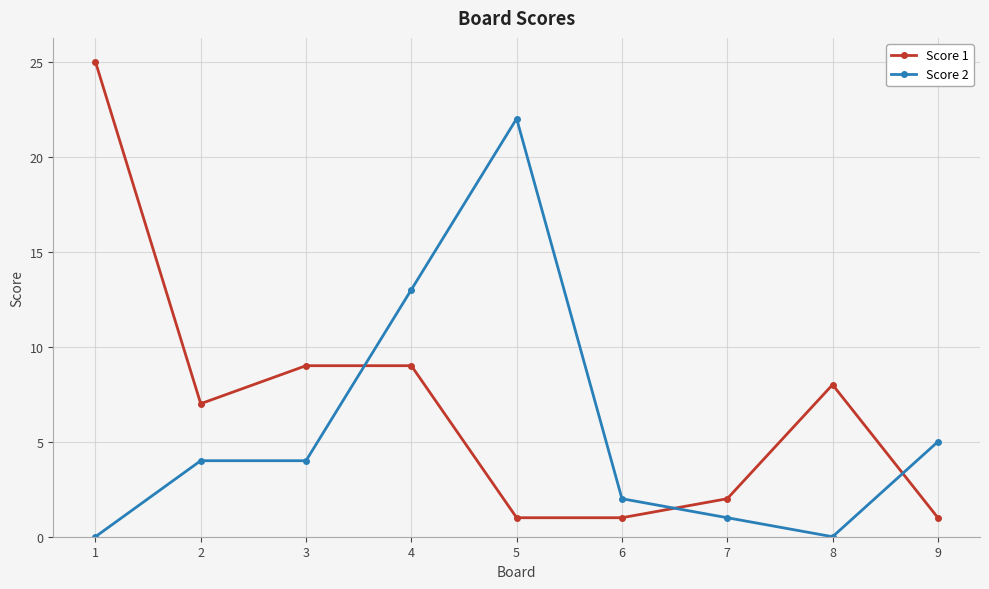

What is the difference between the maximum and minimum values in the Score 2 series?

22